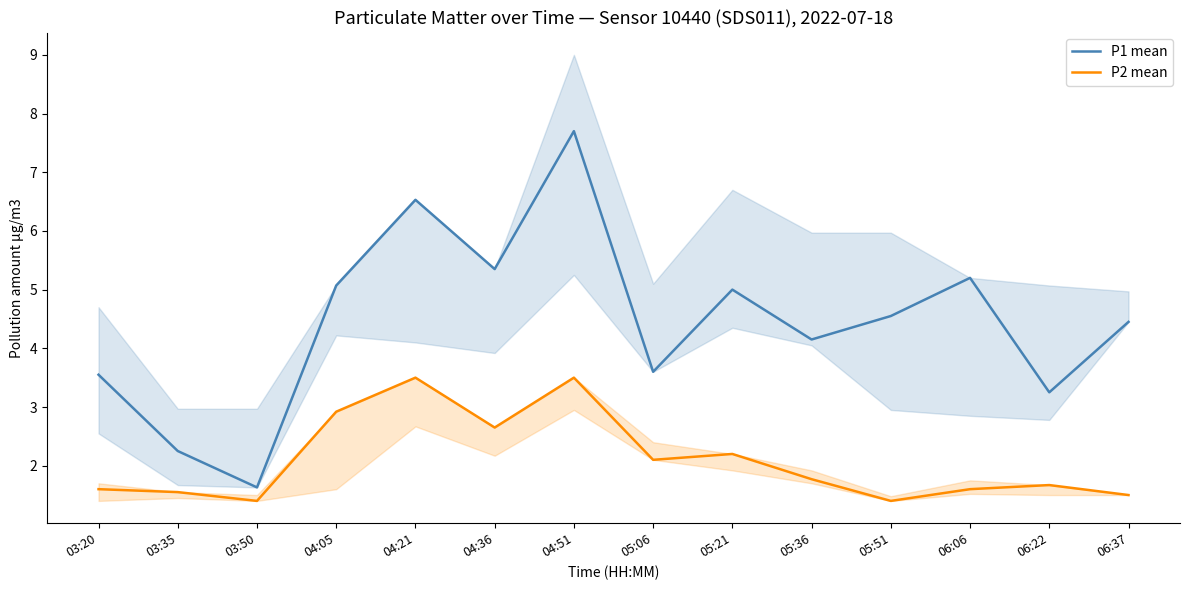

What is the maximum value shown in the chart?

7.7